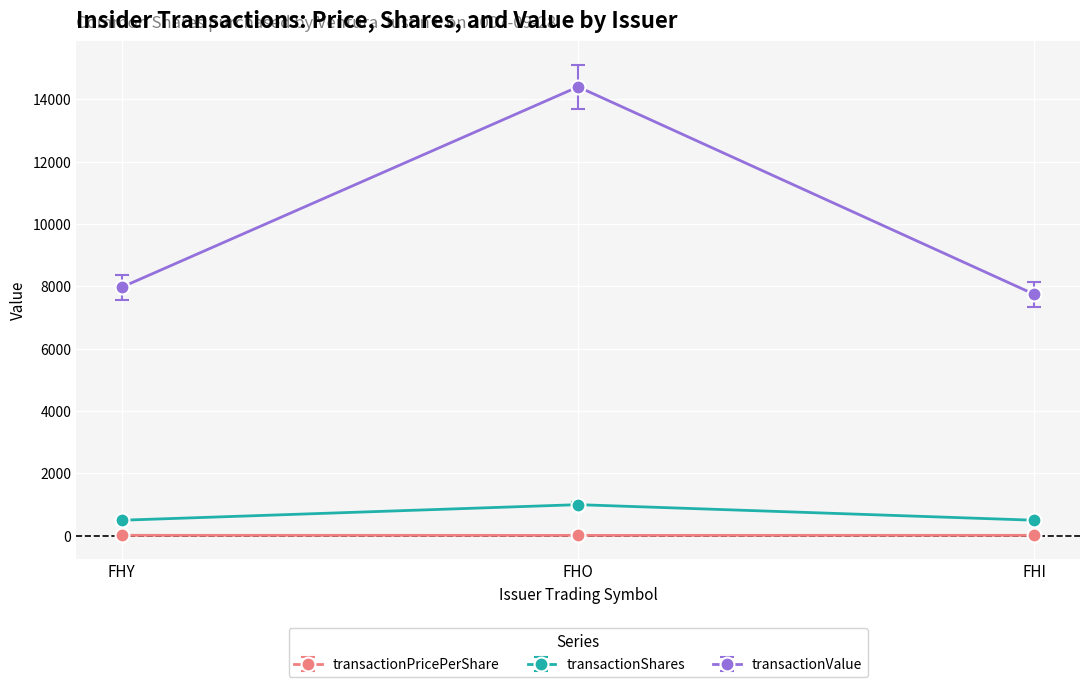

How many lines are shown in the chart?

3